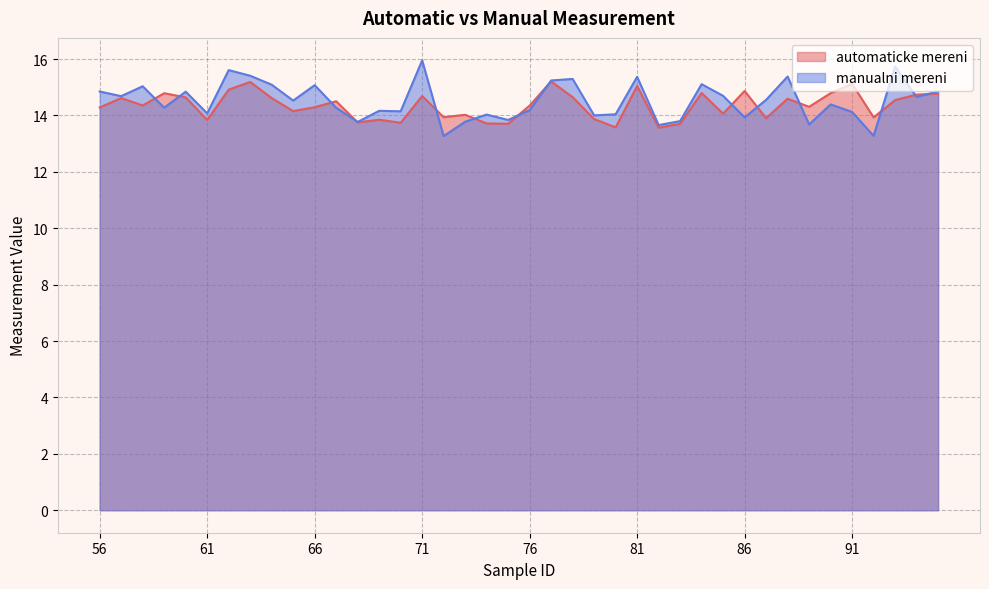

Where does the manualni mereni series first go above 14?

56